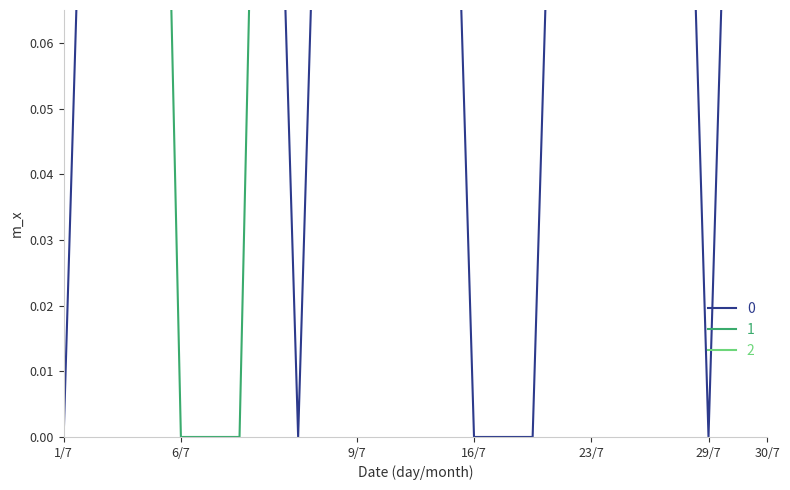

At how many categories does at least one series exceed 0?

13